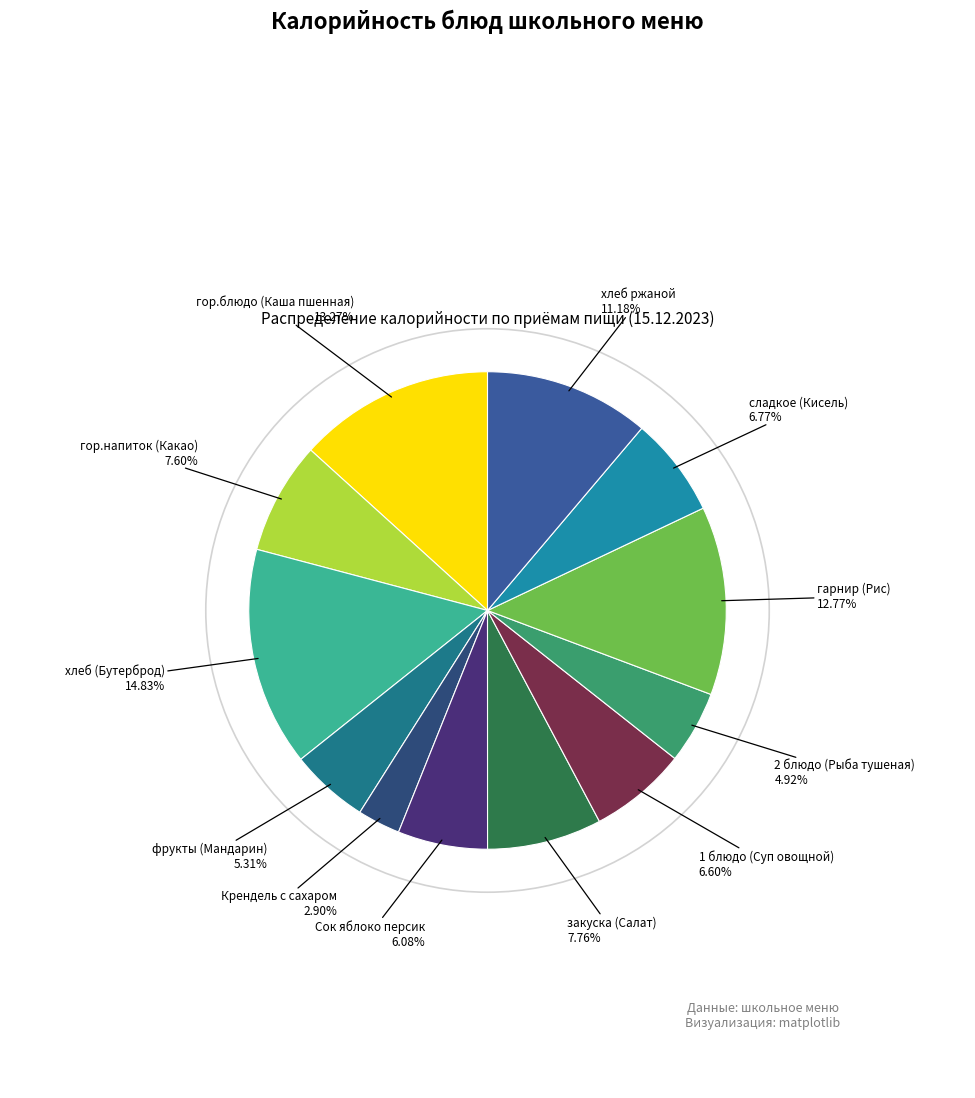

Rank the categories by value from lowest to highest.

Крендель с сахаром, 2 блюдо (Рыба тушеная), фрукты (Мандарин), Сок яблоко персик, 1 блюдо (Суп овощной), сладкое (Кисель), гор.напиток (Какао), закуска (Салат), хлеб ржаной, гарнир (Рис), гор.блюдо (Каша пшенная), хлеб (Бутерброд)